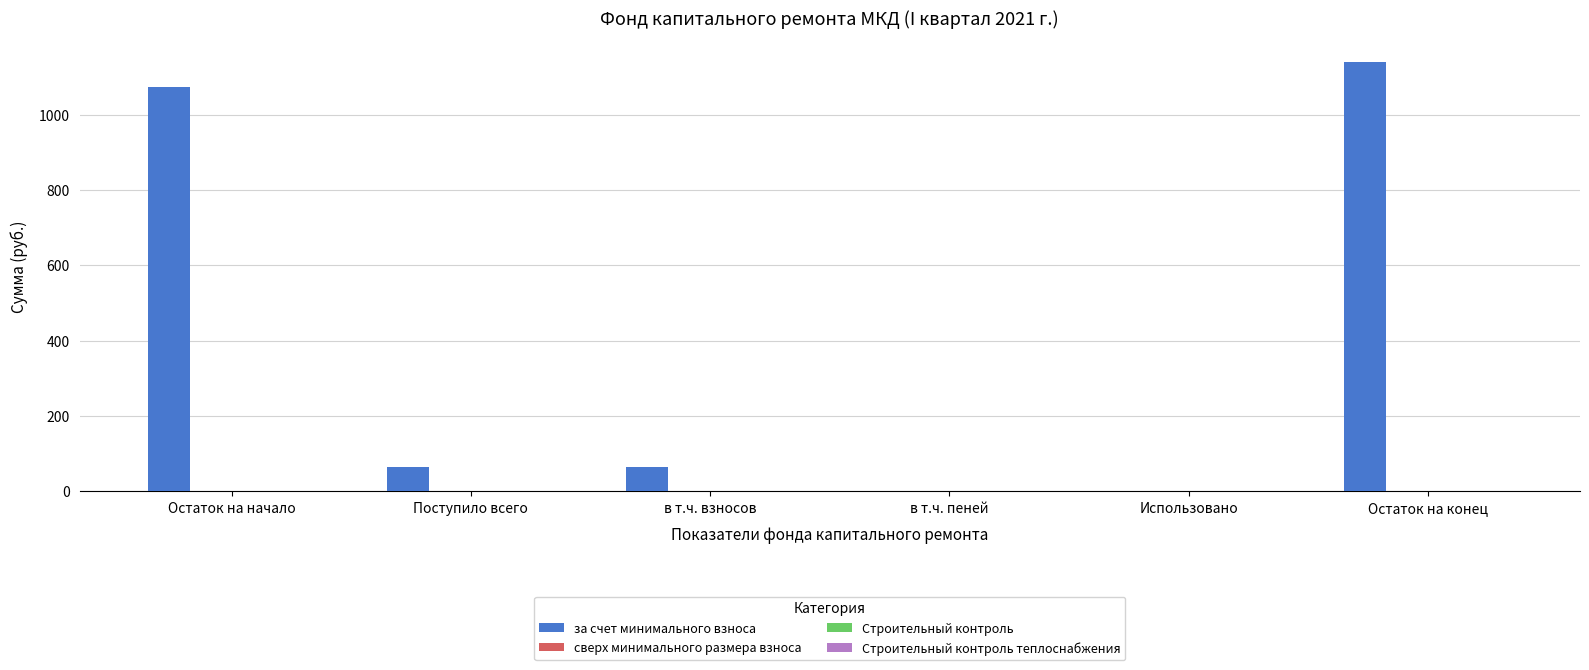

Are the bars grouped side by side (vs. stacked)?

No